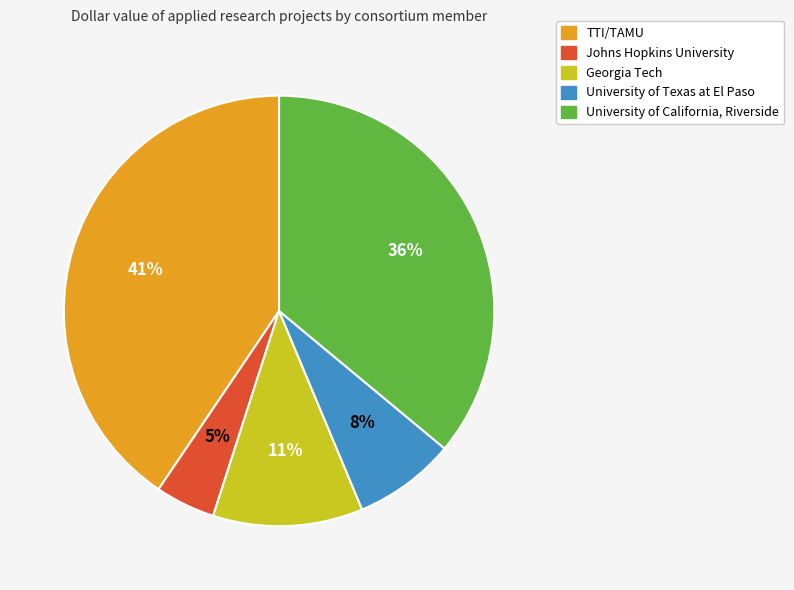

Which slice is the smallest?

Johns Hopkins University